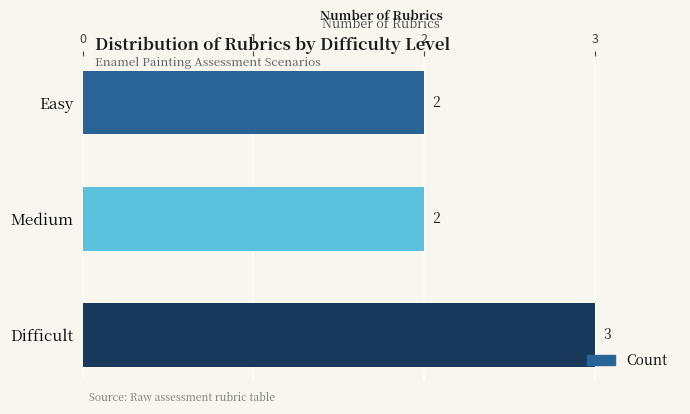

What is the ratio of the value at Difficult to the value at Easy?

1.5